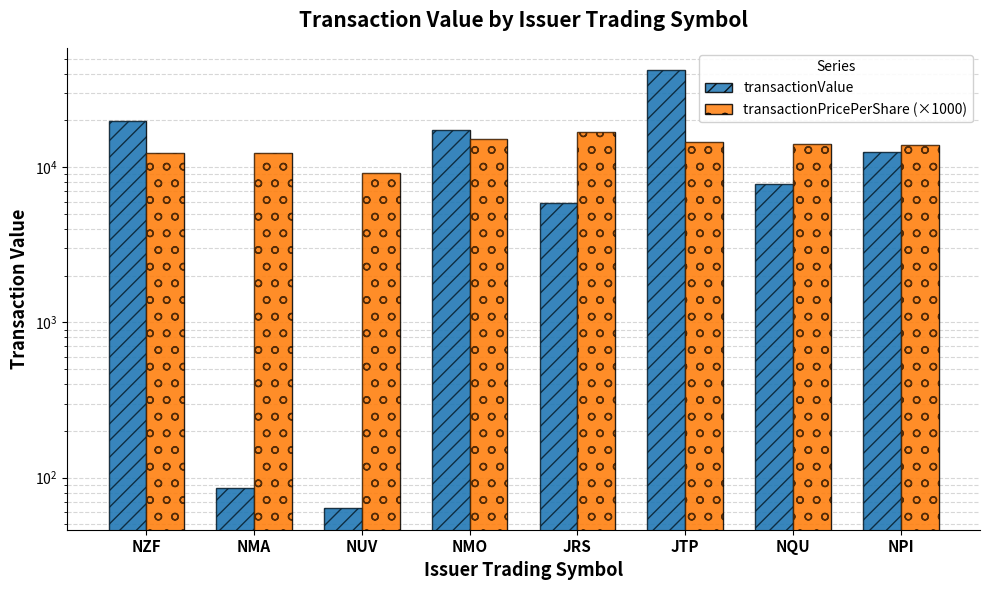

What is the difference between the transactionPricePerShare (×1000) values at NMO and JTP?

489